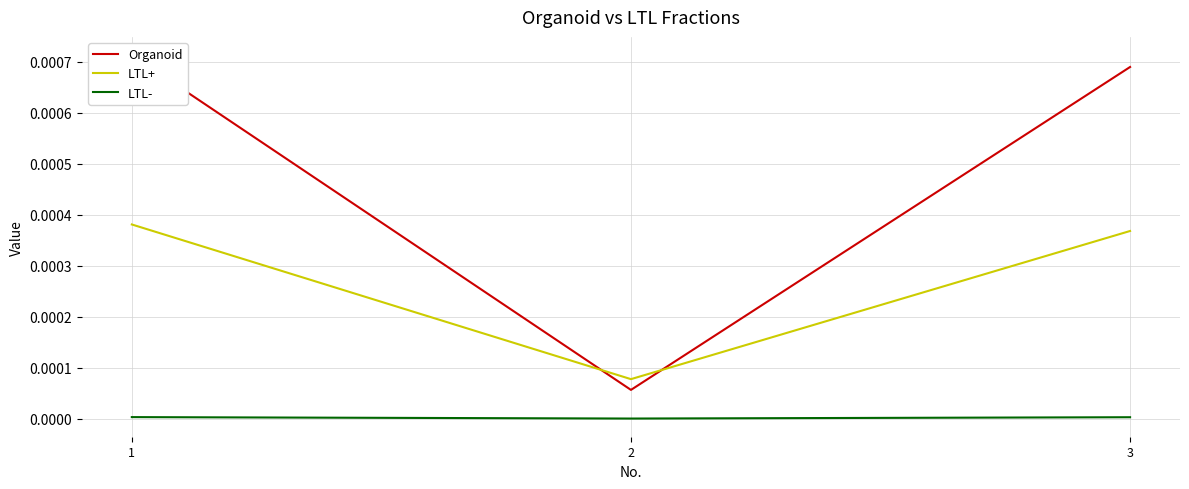

List the series in order of their overall mean, lowest first.

LTL-, LTL+, Organoid